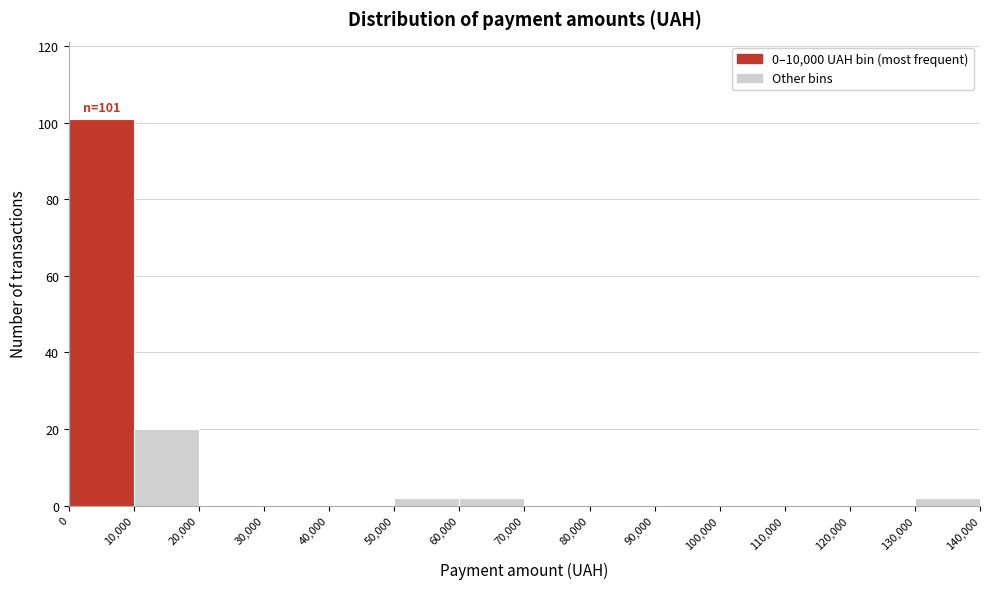

Which range on the x-axis has the tallest bar?

0 to 10,000